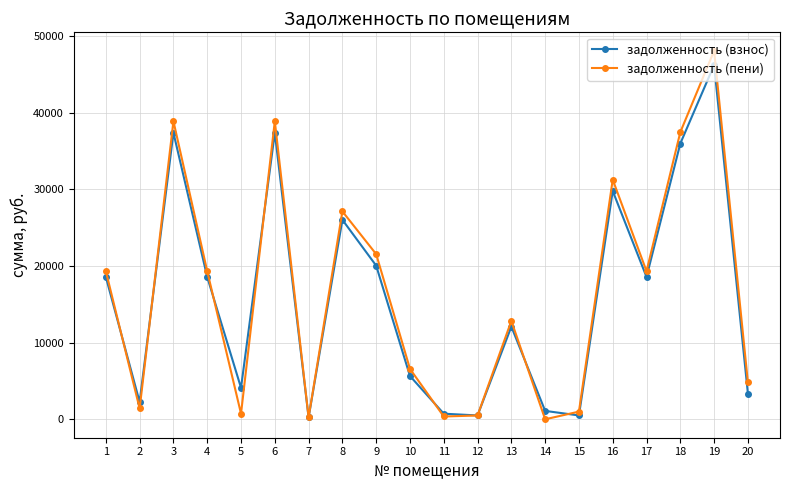

What is the sum of all задолженность (пени) values?

329546.6